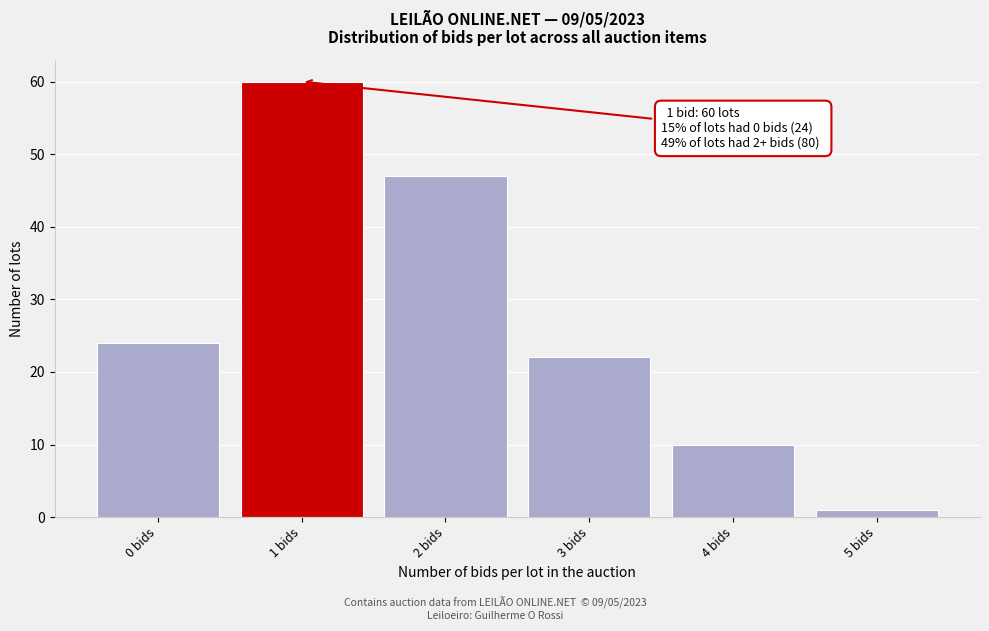

Reading left to right, what are all the values shown in this chart?

24	60	47	22	10	1